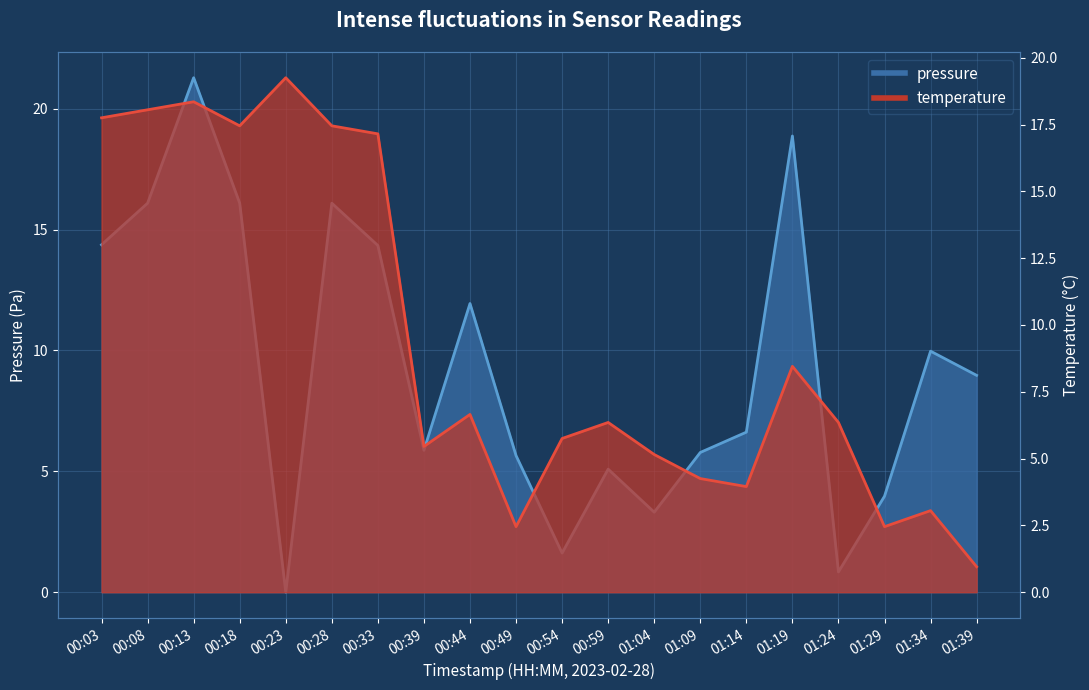

How many interior local peaks does the pressure series have?

6